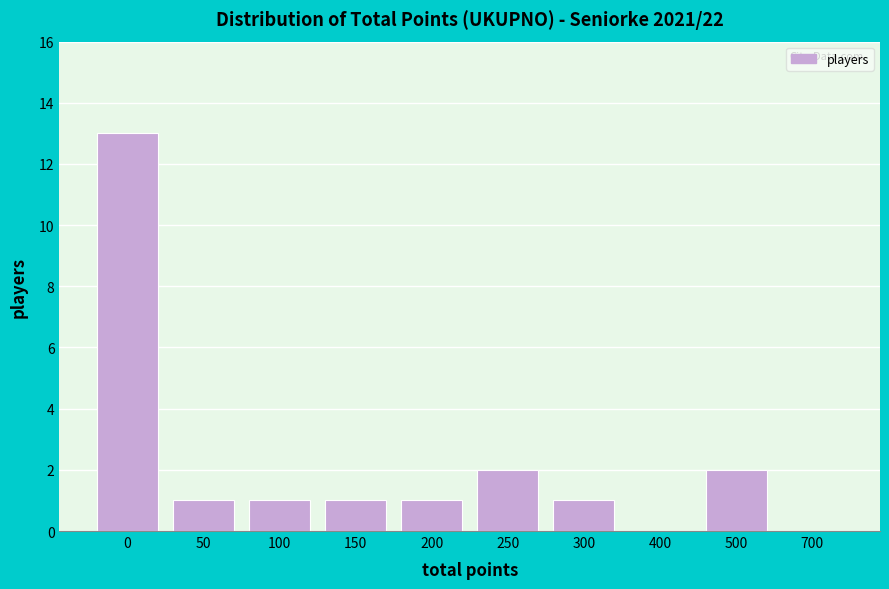

Reading right to left, list all the values displayed in this chart.

700=0	500=2	400=0	300=1	250=2	200=1	150=1	100=1	50=1	0=13